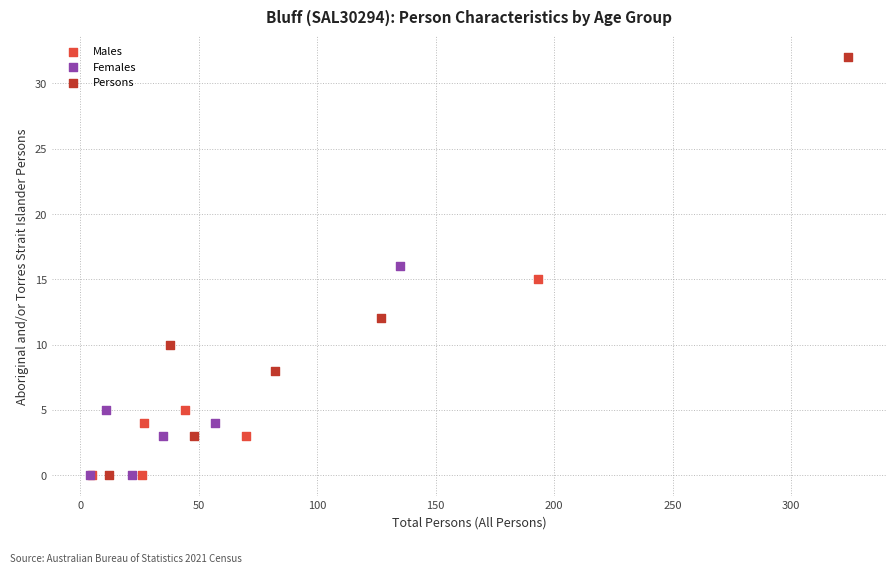

Which series has the largest Y range (max minus min)?

Persons